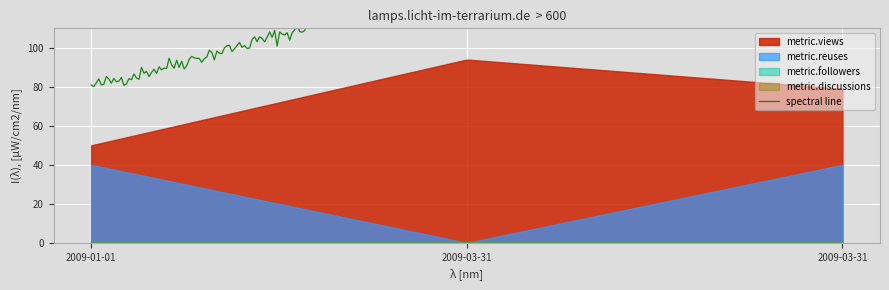

What is the value of the metric.views point at the 1st from the left?

50